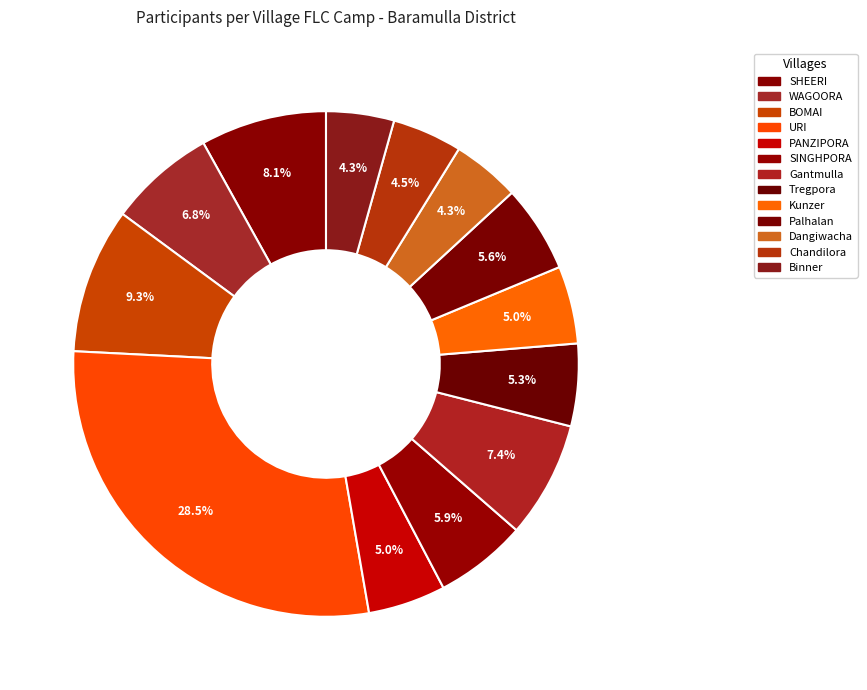

Does any single category account for the majority?

No